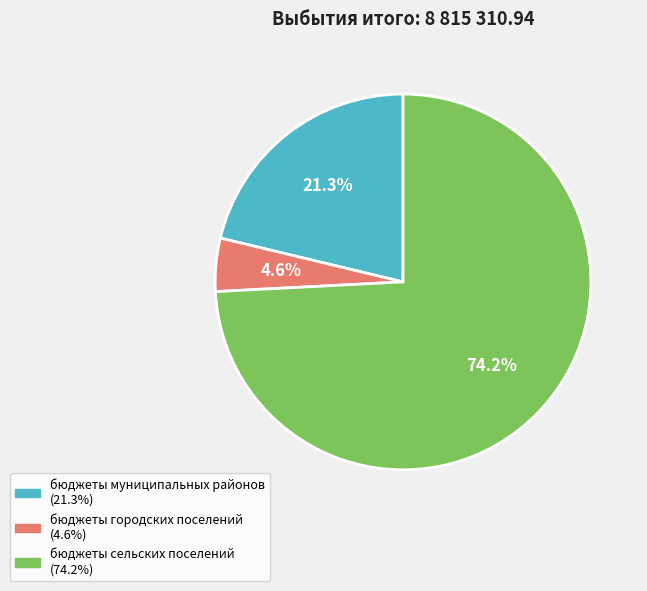

How many segments does this pie chart have?

3